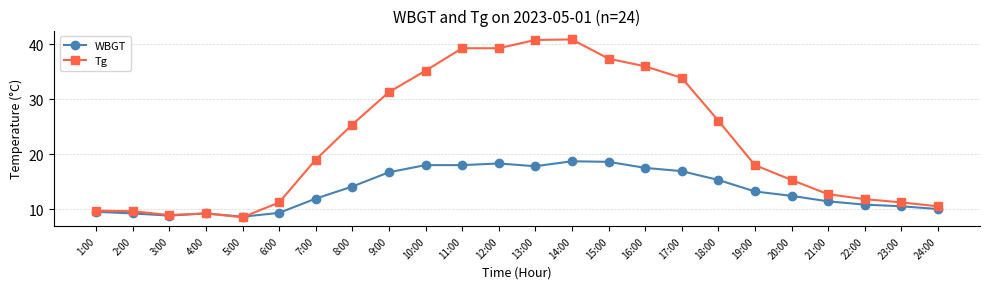

What is the approximate value of WBGT at 3:00?

8.8